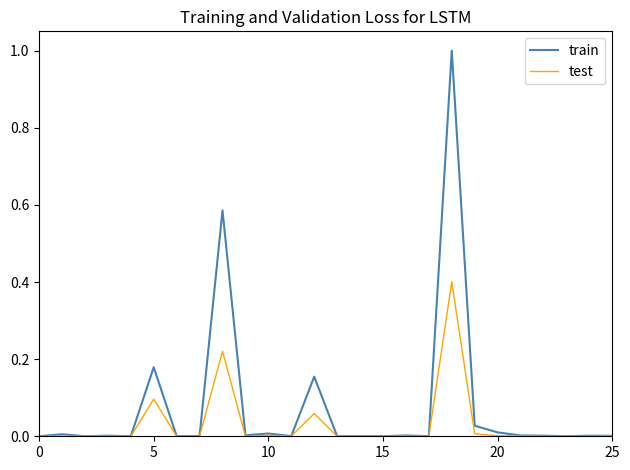

True or false: train has more than 1 interior local peaks.

True